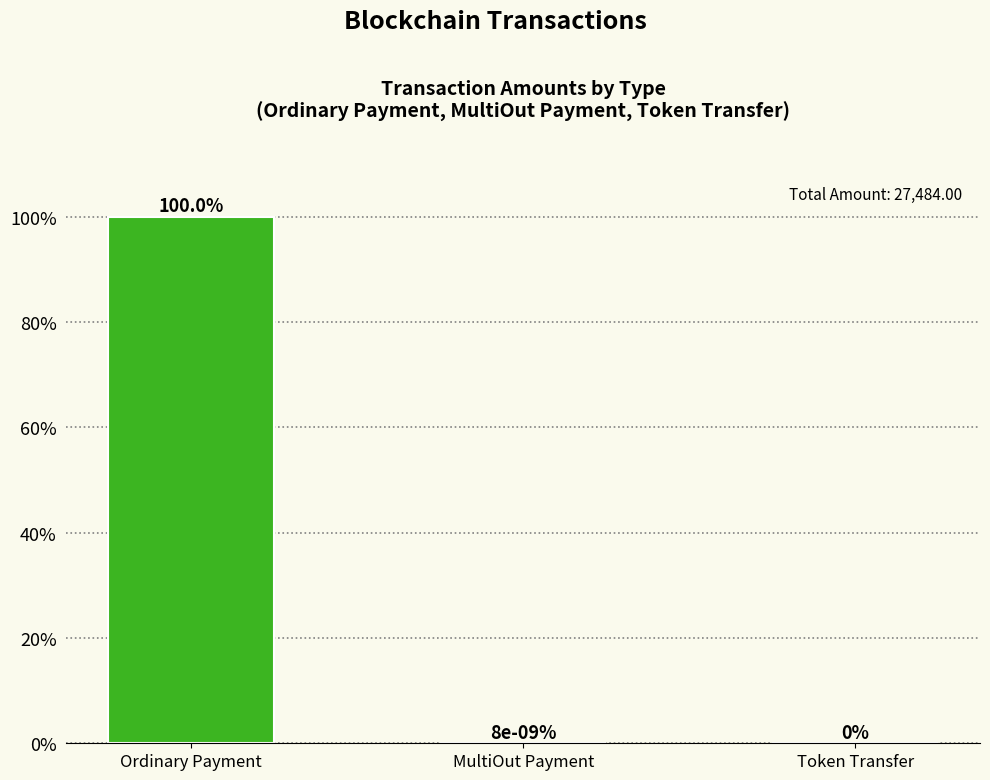

Is it true that the value at Ordinary Payment is 100.0?

True